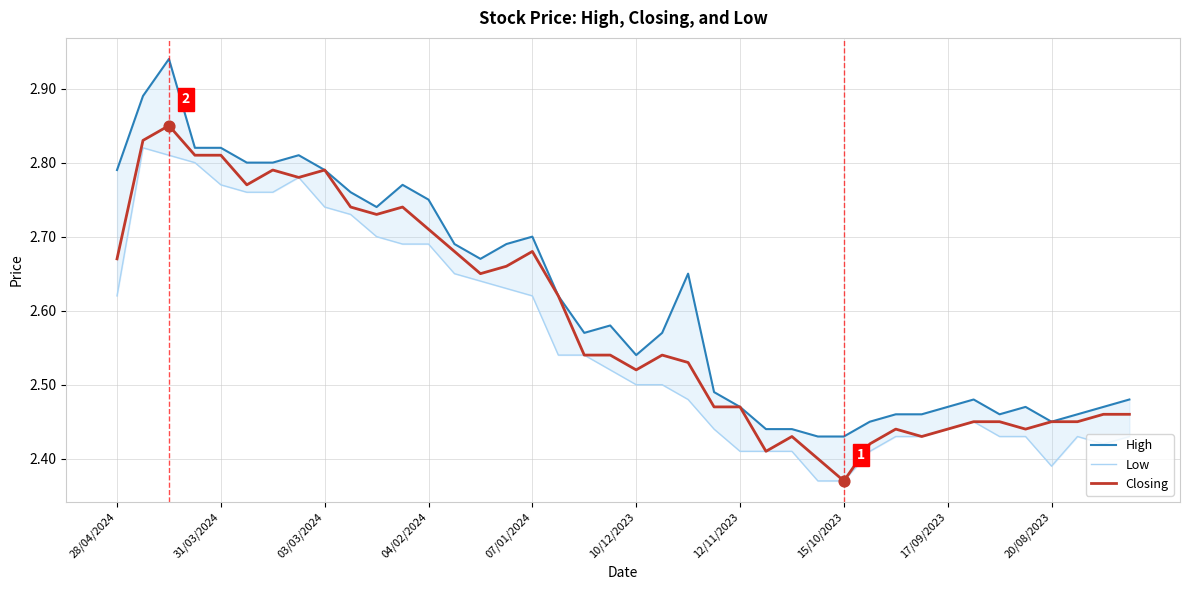

What are all the series names shown in the legend?

High, Low, Closing